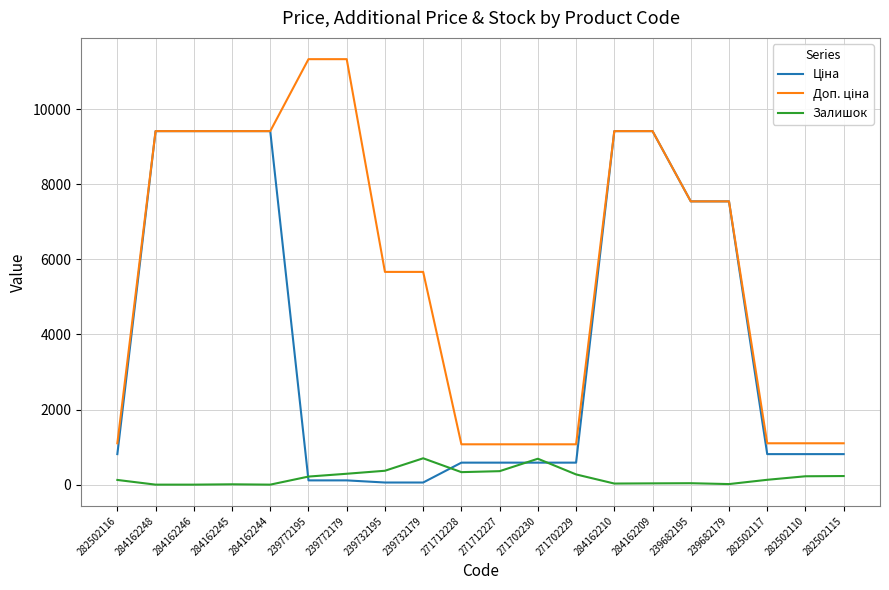

What is the greatest value displayed?

11334.0